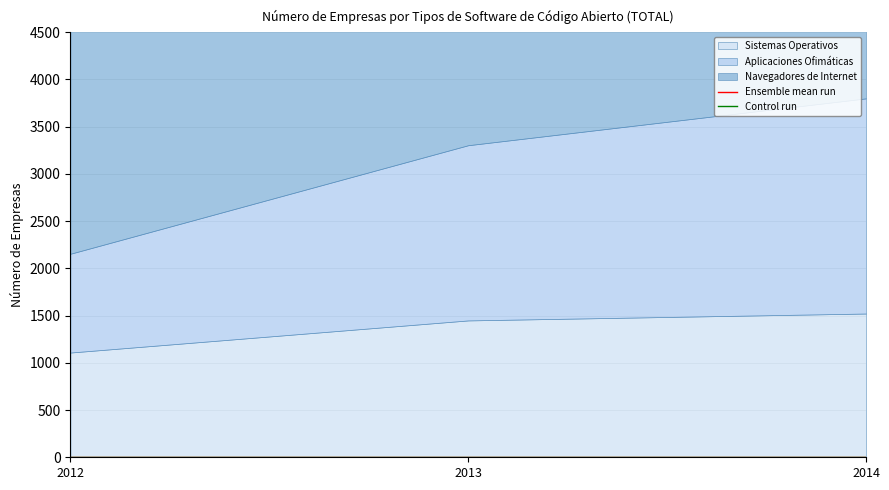

The value of Aplicaciones Ofimáticas at 2012 is 1046. True or false?

True